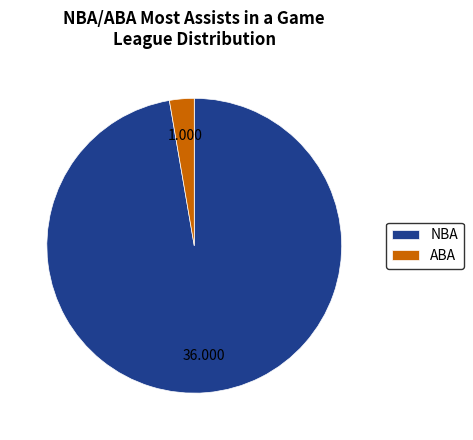

What is the smallest slice in the pie chart?

ABA